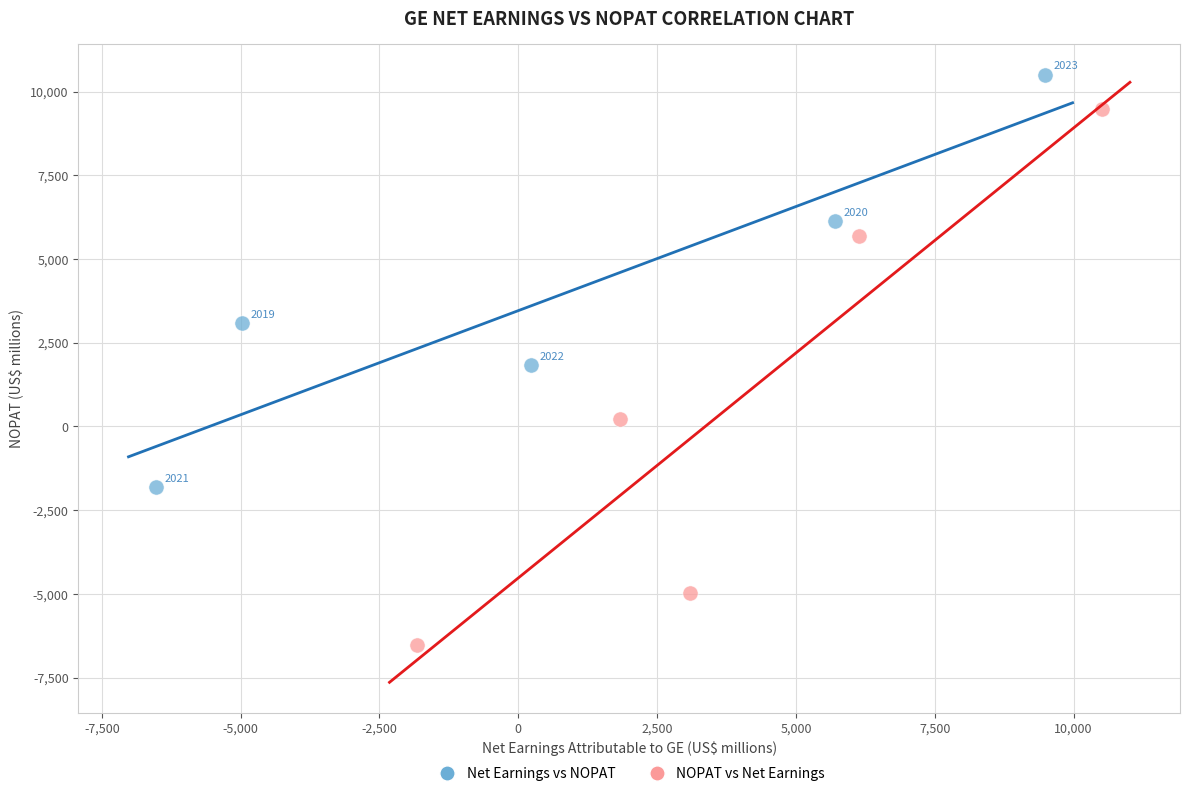

Which series contains the highest Y value?

Net Earnings vs NOPAT